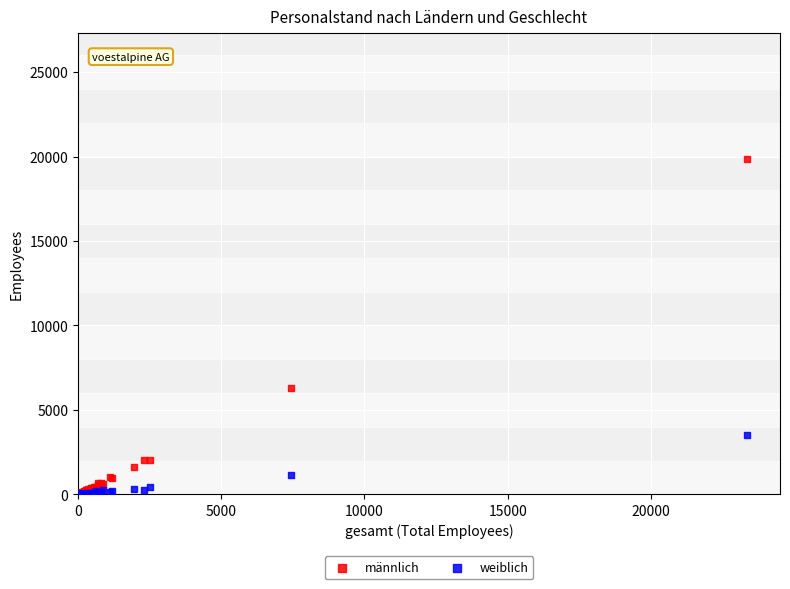

Across all series, what Y value is closest to 9930?

6275